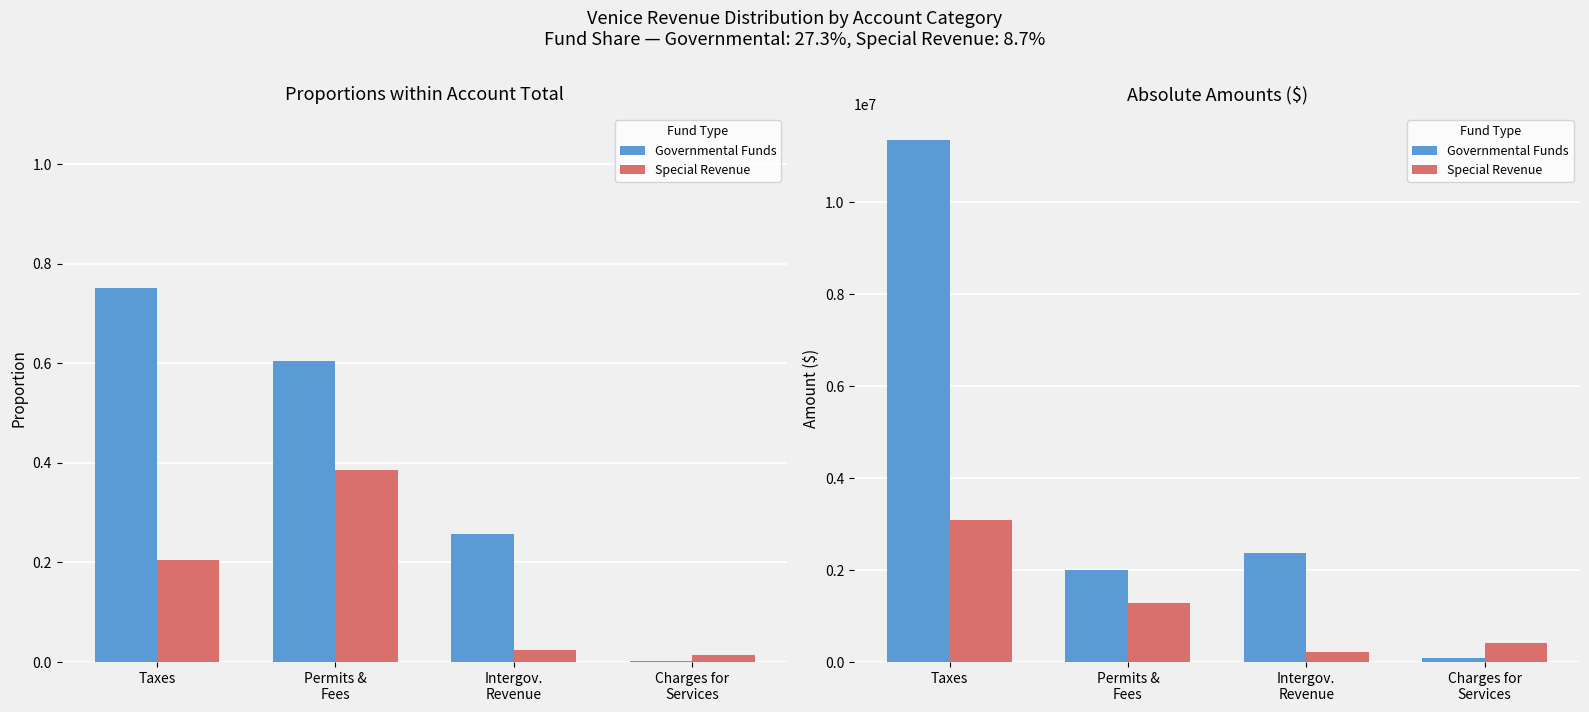

What is the difference between the maximum and minimum values in the Governmental Funds series?

11256829